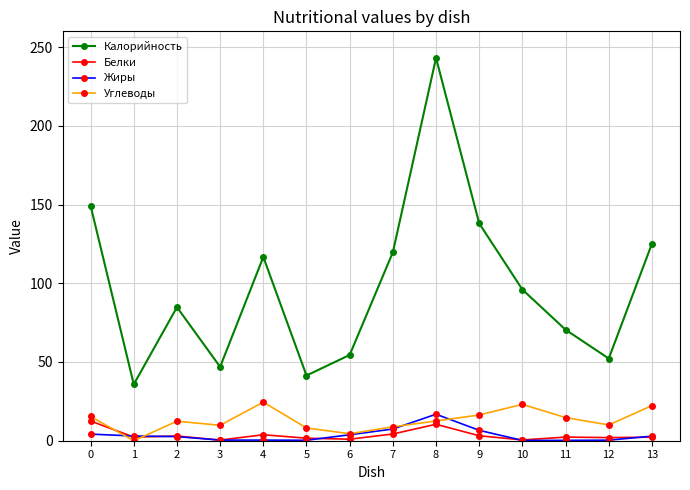

What is the lowest value of the Жиры series?

0.2